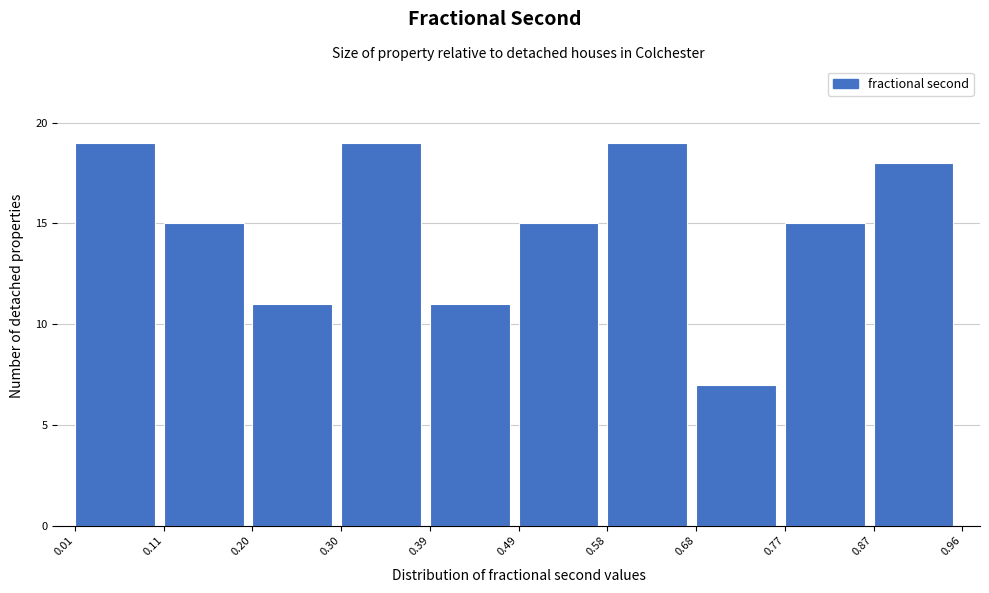

How tall is the bar that spans 0.01 to 0.11 on the x-axis? The values are not printed on the chart, so give them approximately, as read against the axis.

19